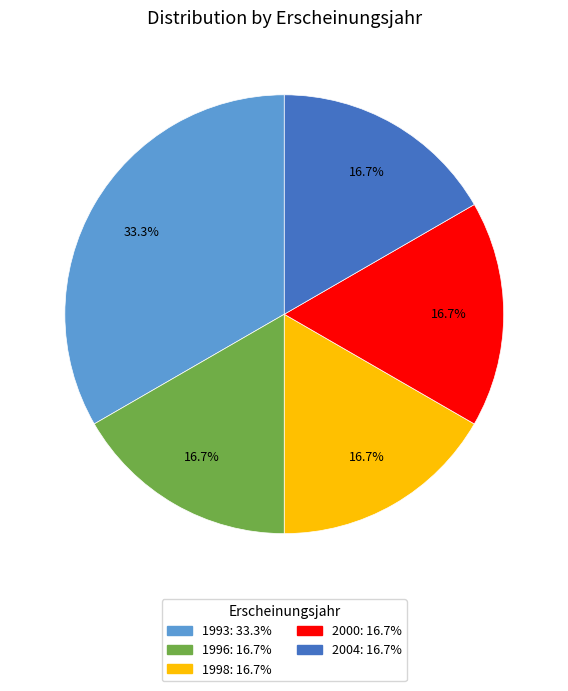

Is there any slice that represents more than half of the pie?

No